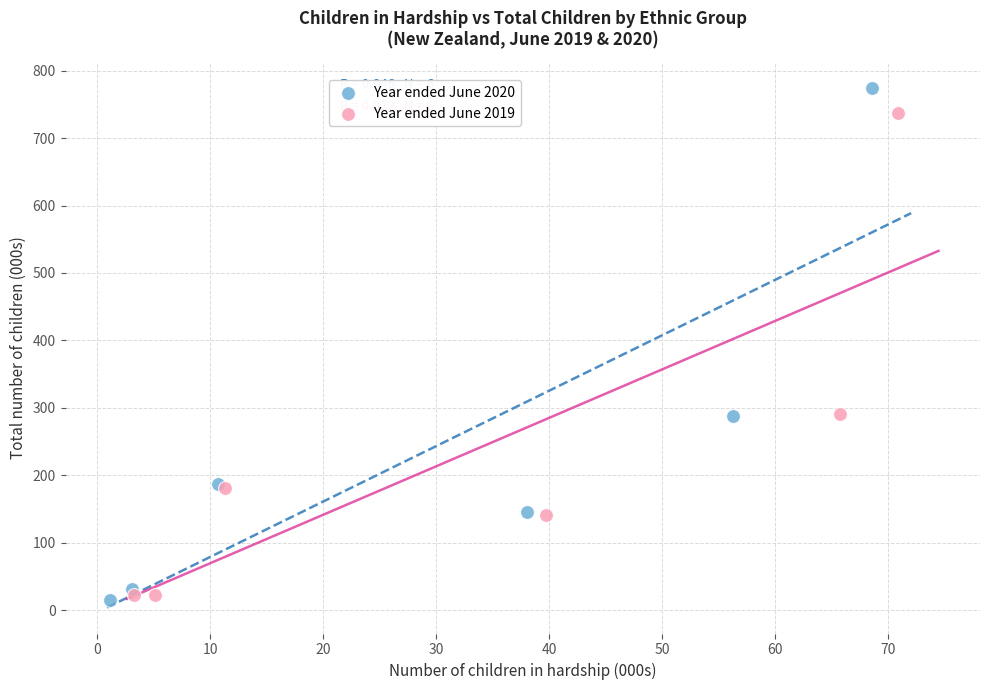

Which series has the widest spread of Y values?

Year ended June 2020